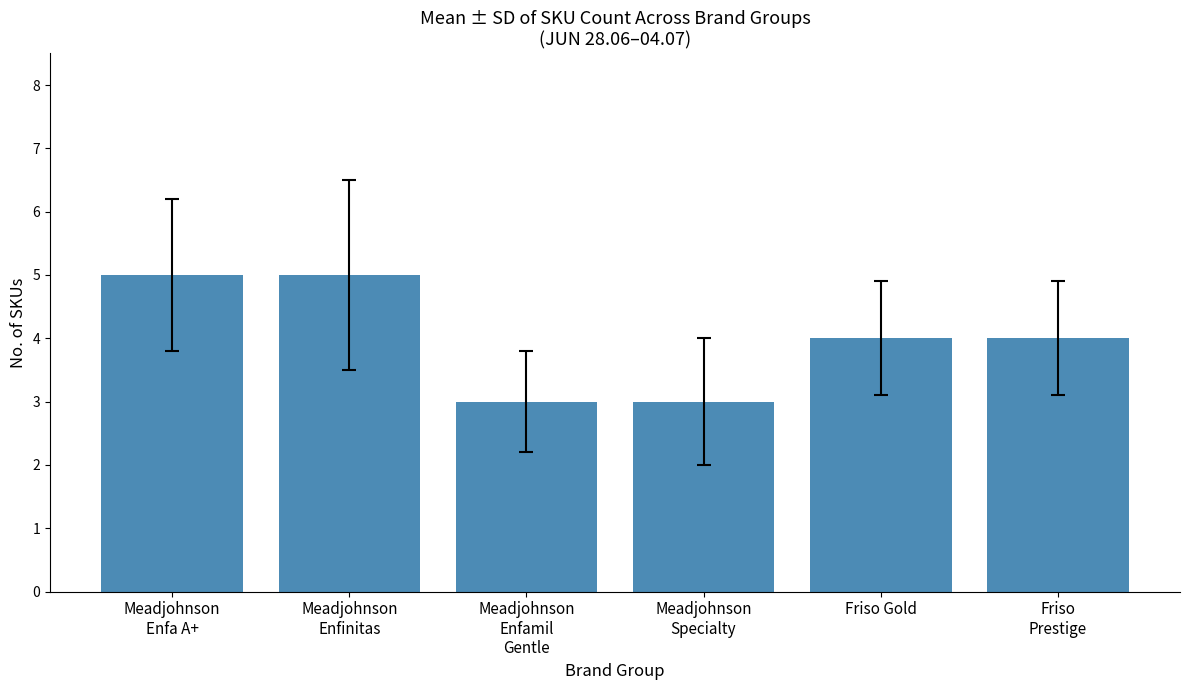

Approximately how many times larger is the value at Friso Gold compared to Meadjohnson
Enfinitas?

0.8